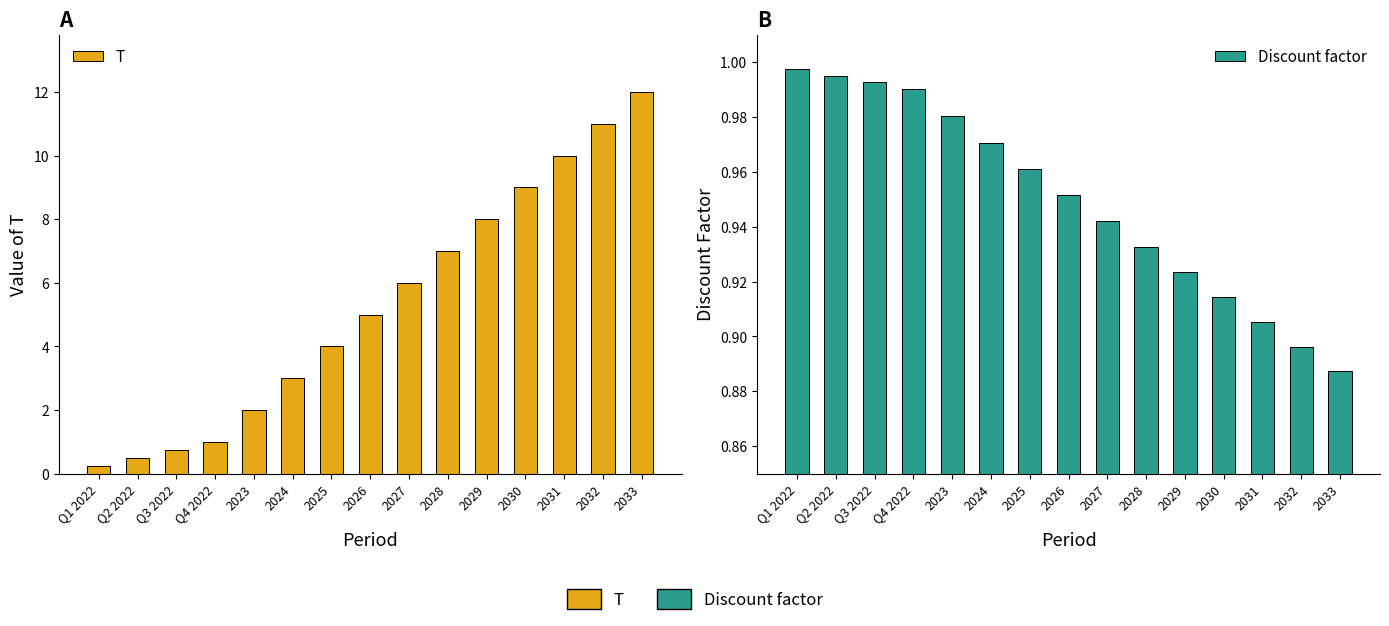

What is the average value of the T series?

5.3